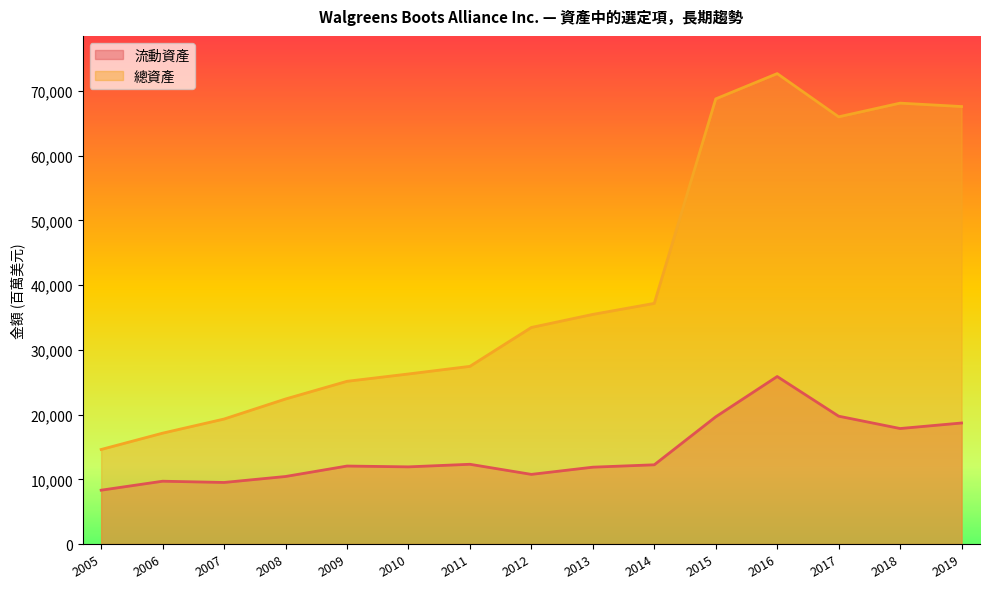

True or false: 流動資產 and 總資產 intersect in this chart.

False